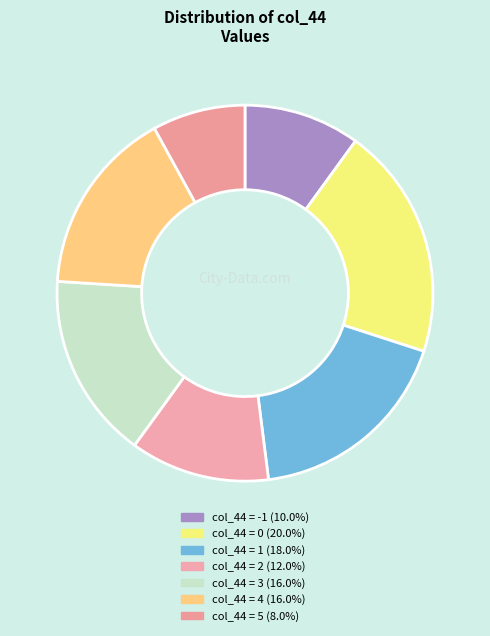

How many segments does this pie chart have?

7